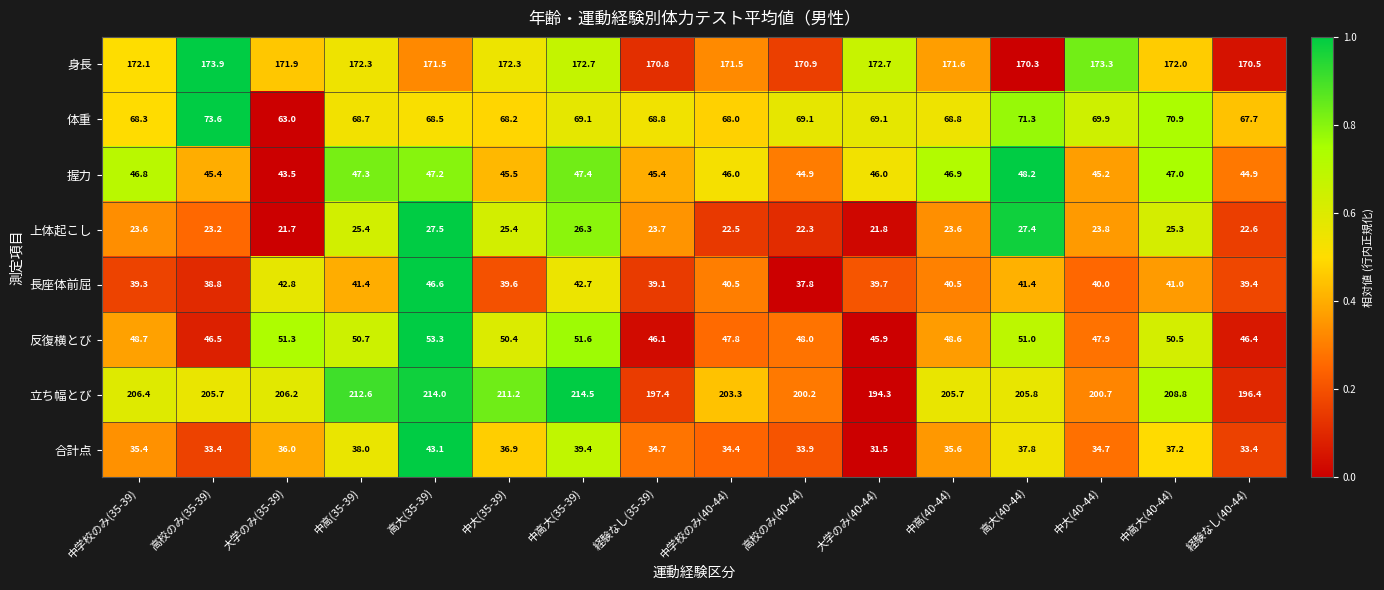

Which series changed the most between 大学のみ(35-39) and 高校のみ(40-44)?

体重